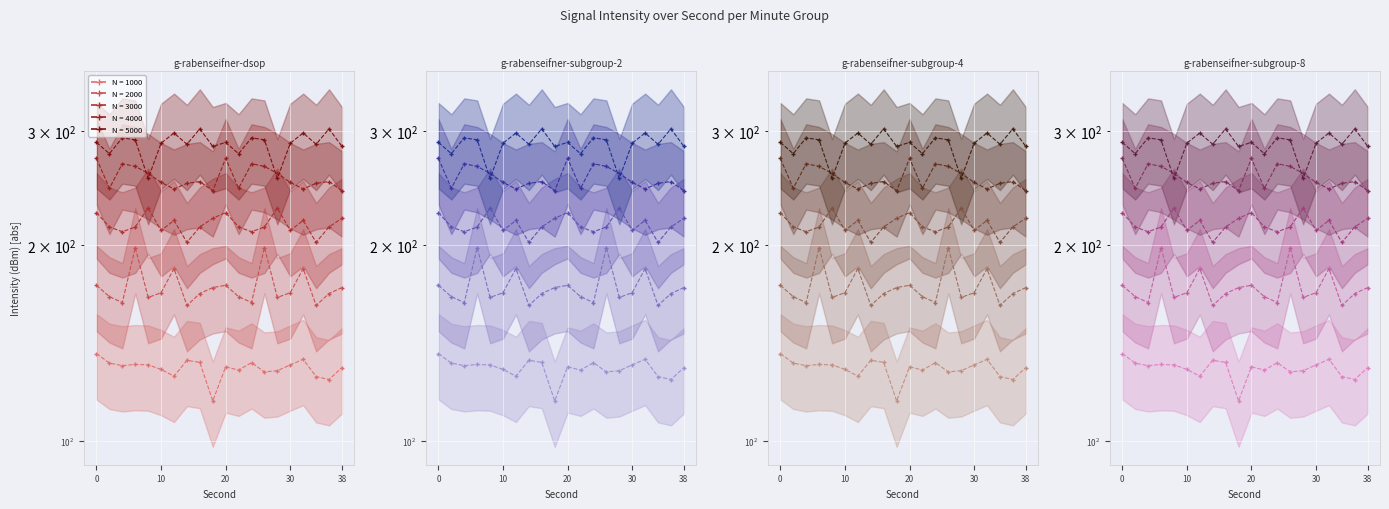

Between 34 and 16, which is larger?

16